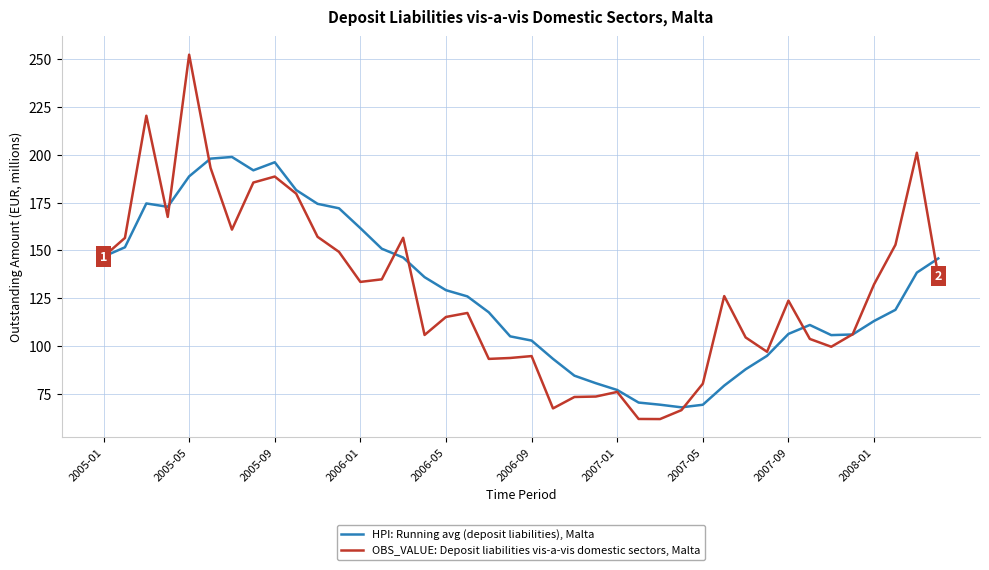

How many series are shown in this chart?

2